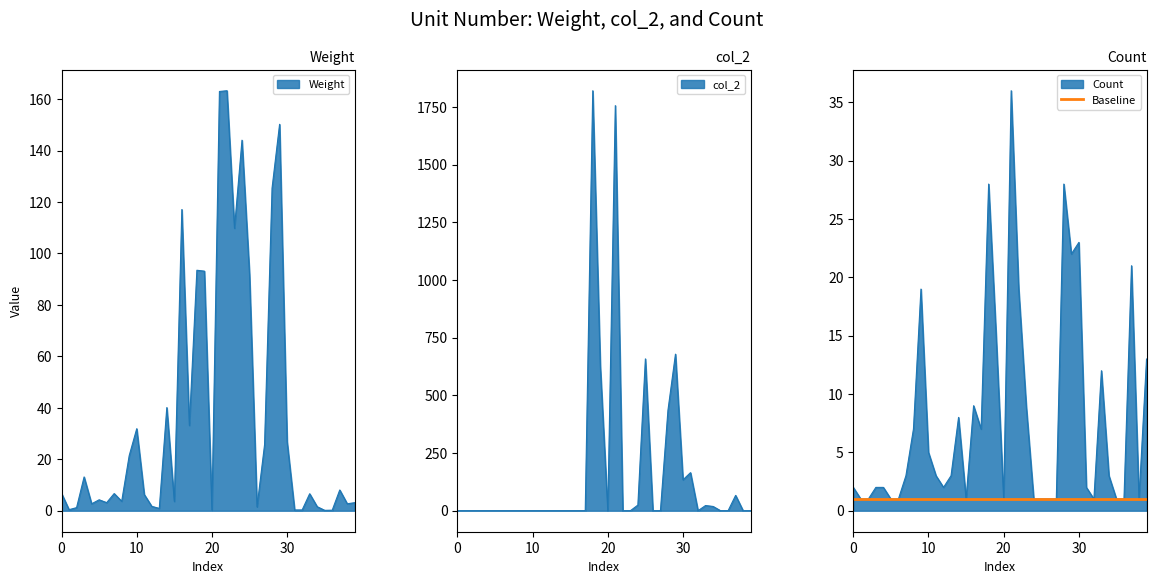

What is the difference between the maximum and minimum values in the Count series?

35.0